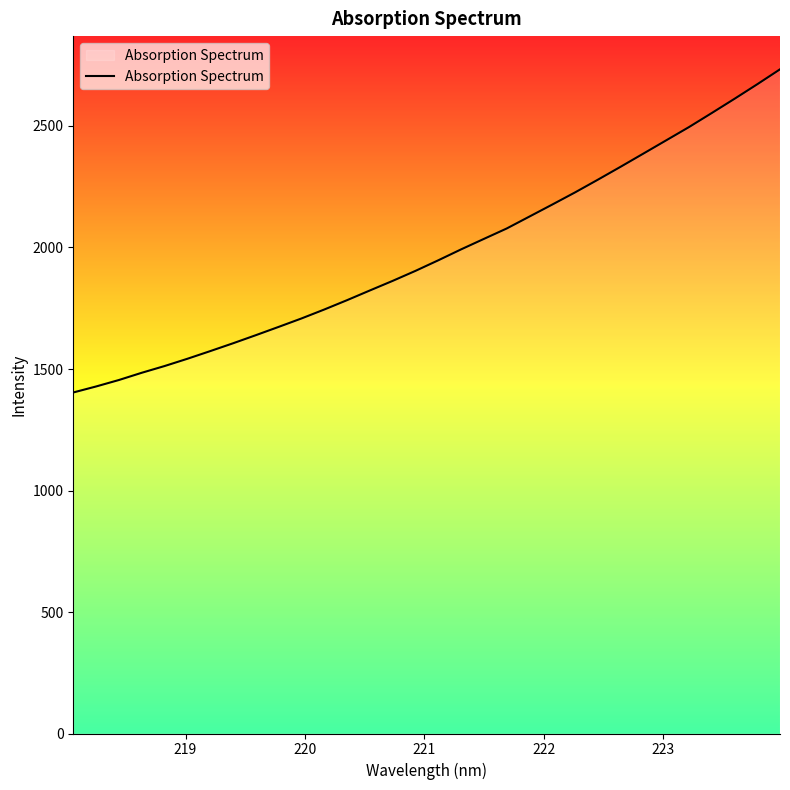

What is the difference between the maximum and minimum values?

1329.9